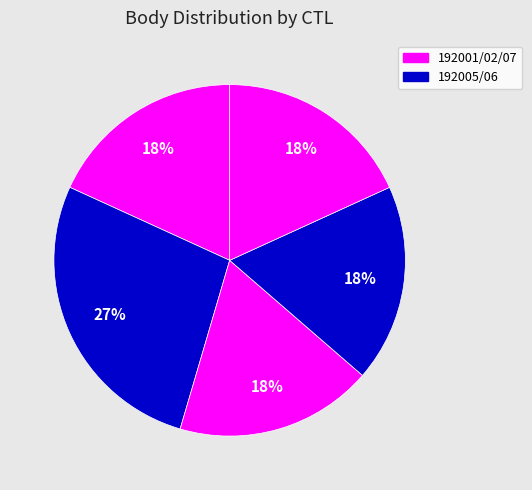

How many segments does this pie chart have?

5